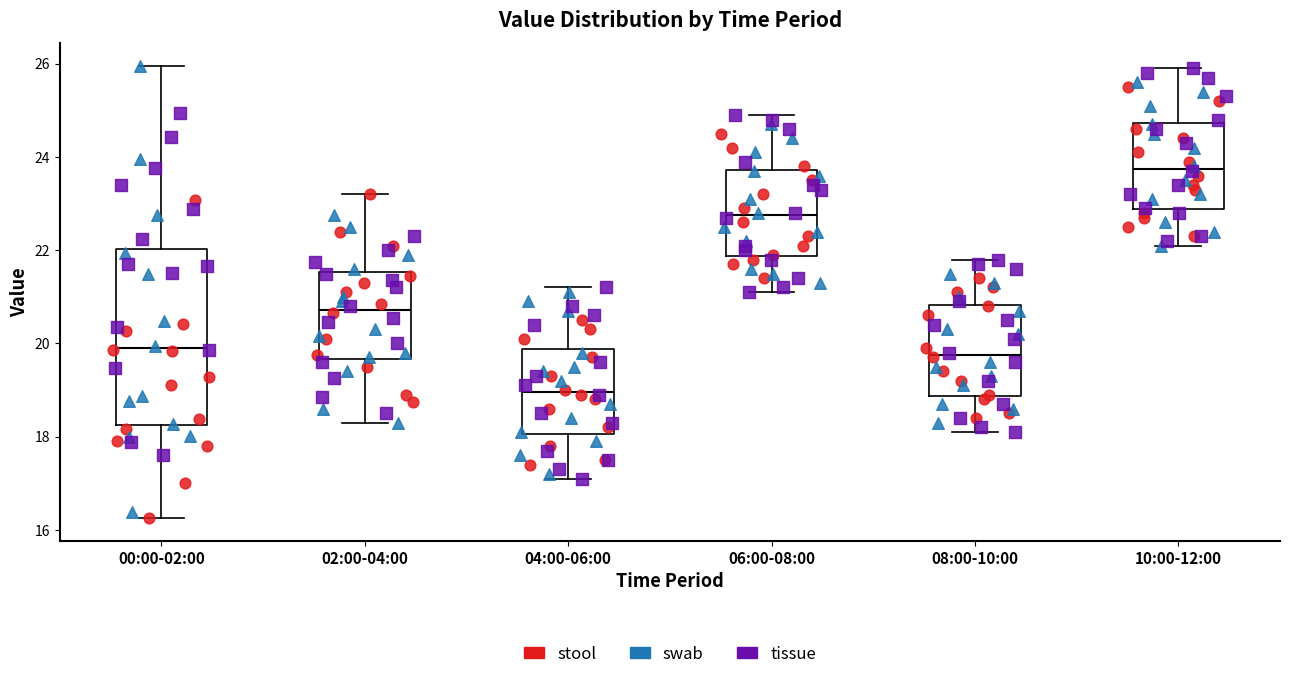

Reading left to right, read every box against the y-axis: the position of its median line, the range the box covers, and the ends of its whiskers. The values are not printed on the chart, so give them approximately, as read against the axis.

00:00-02:00: median 20.0, box 18.2 to 22.0, whiskers 16.2 to 26.0
02:00-04:00: median 20.8, box 19.6 to 21.6, whiskers 18.4 to 23.2
04:00-06:00: median 19.0, box 18.0 to 19.8, whiskers 17.2 to 21.2
06:00-08:00: median 22.8, box 21.8 to 23.8, whiskers 21.2 to 25.0
08:00-10:00: median 19.8, box 18.8 to 20.8, whiskers 18.2 to 21.8
10:00-12:00: median 23.8, box 22.8 to 24.8, whiskers 22.2 to 26.0